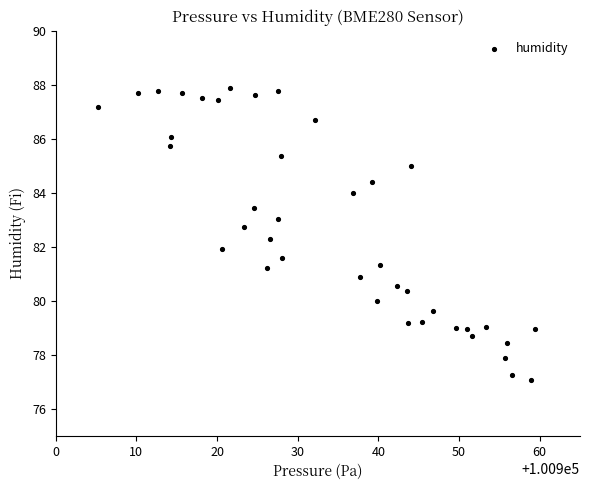

What is the range of Y values (max minus min)?

10.8